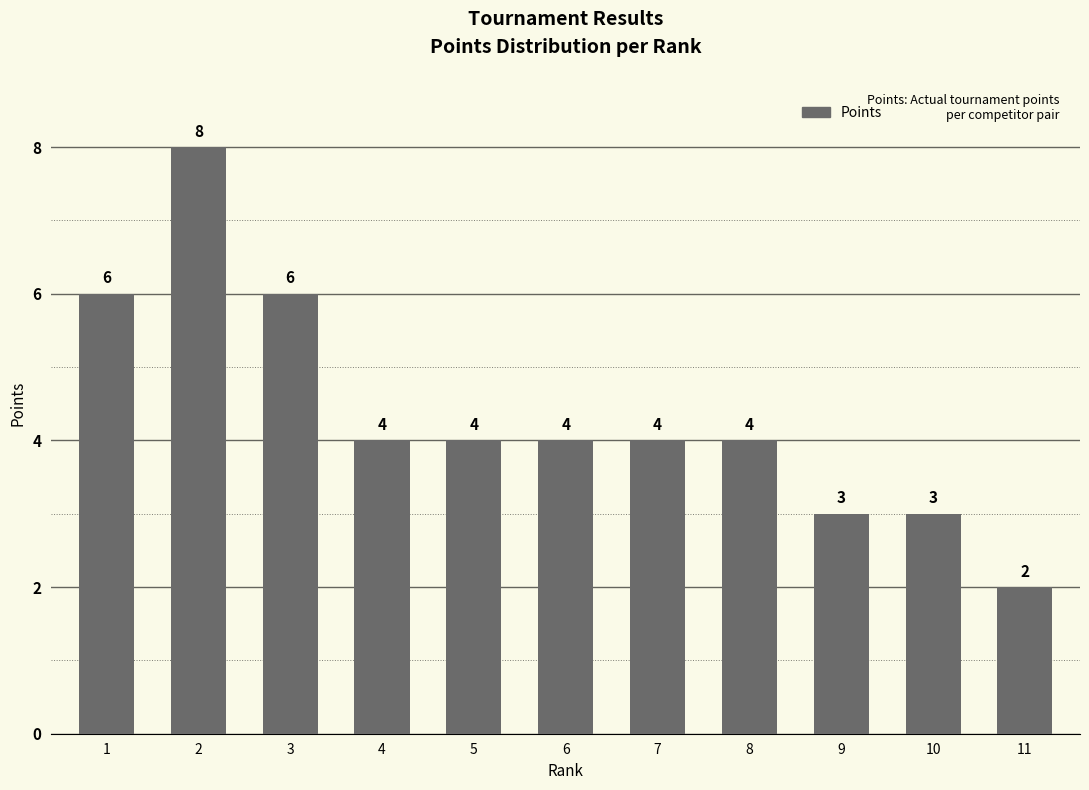

Reading left to right, list all the values displayed in this chart.

6	8	6	4	4	4	4	4	3	3	2